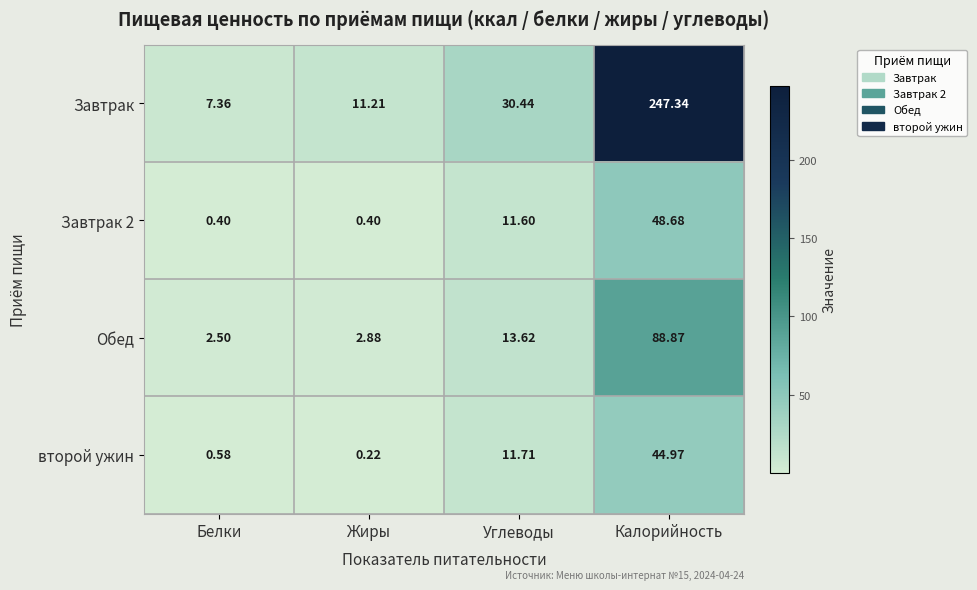

Which series changed the most between Углеводы and Калорийность?

Завтрак